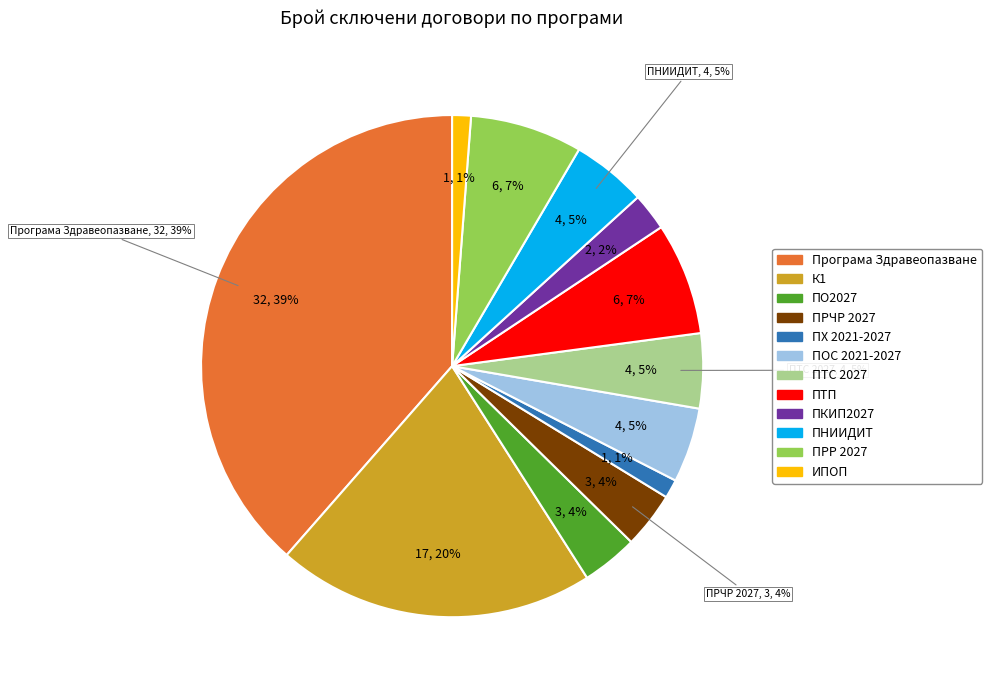

Rank the categories by value from lowest to highest.

ПХ 2021-2027, ИПОП, ПКИП2027, ПО2027, ПРЧР 2027, ПОС 2021-2027, ПТС 2027, ПНИИДИТ, ПТП, ПРР 2027, К1, Програма Здравеопазване